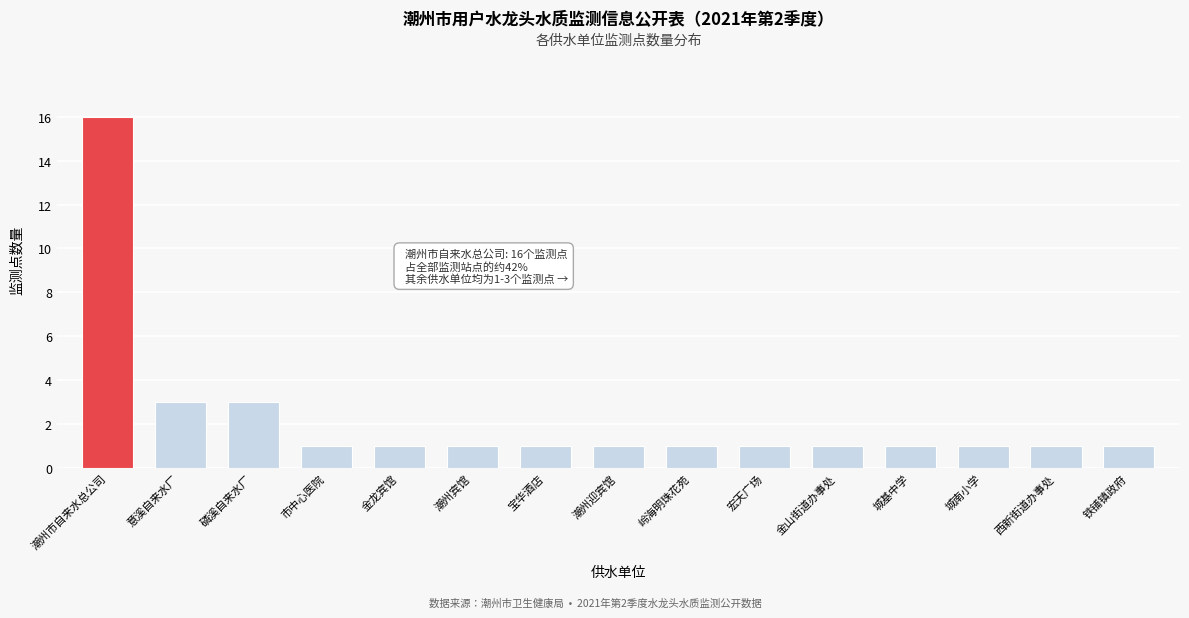

Reading left to right, transcribe all the data shown in this chart.

潮州市自来水总公司=16	意溪自来水厂=3	磷溪自来水厂=3	市中心医院=1	金龙宾馆=1	潮州宾馆=1	宝华酒店=1	潮州迎宾馆=1	岭海明珠花苑=1	宏天广场=1	金山街道办事处=1	城基中学=1	城南小学=1	西新街道办事处=1	铁铺镇政府=1